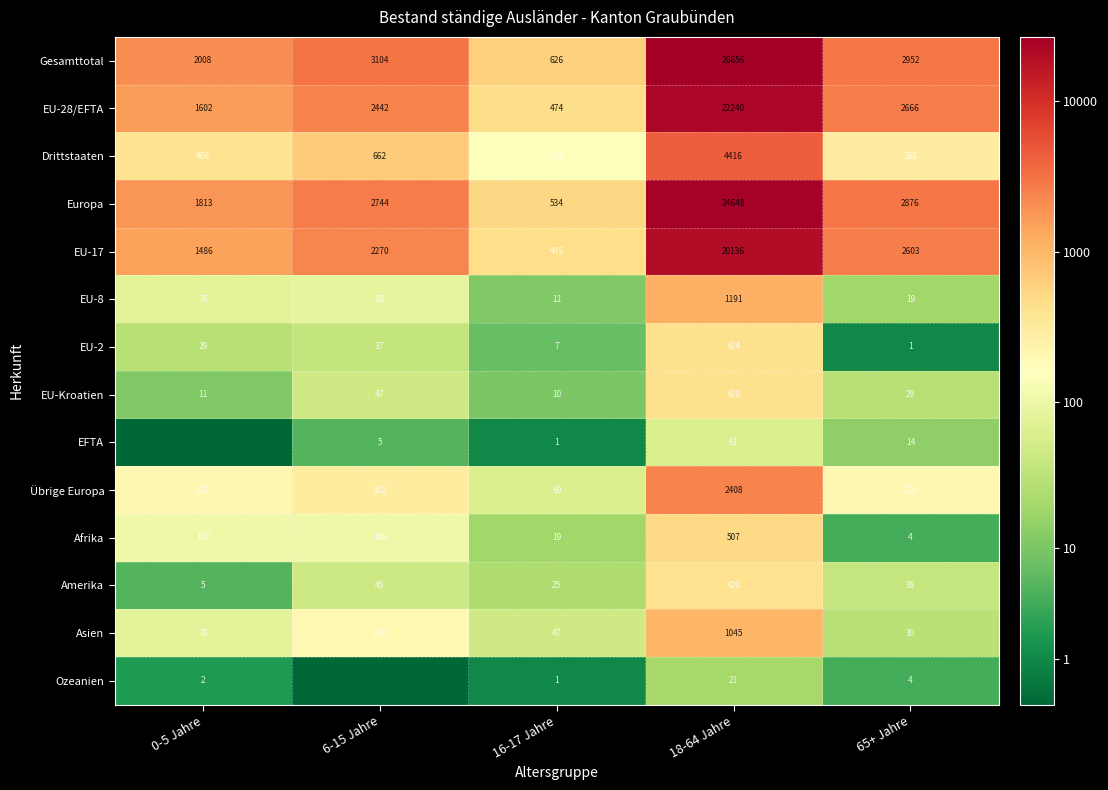

How many values in the Amerika series are below 38?

2